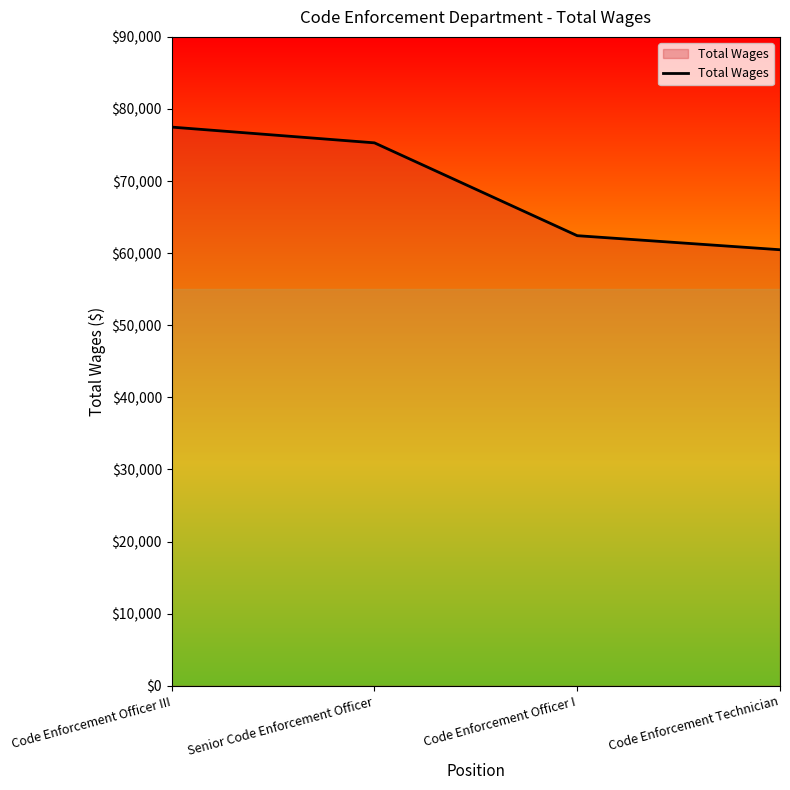

List the labels in order of value, largest first.

Code Enforcement Officer III, Senior Code Enforcement Officer, Code Enforcement Officer I, Code Enforcement Technician